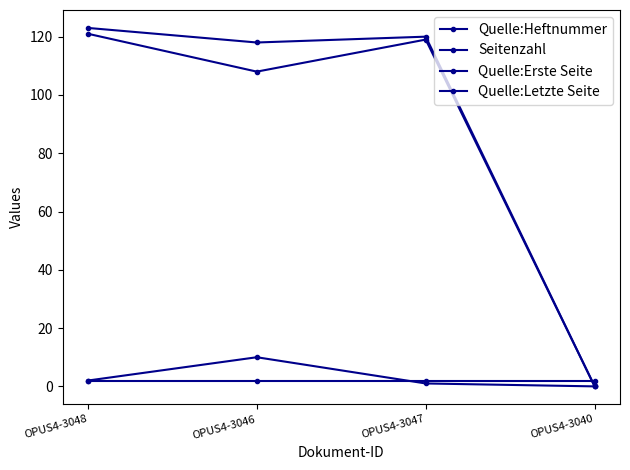

Which series changed the most between OPUS4-3048 and OPUS4-3046?

Quelle:Erste Seite